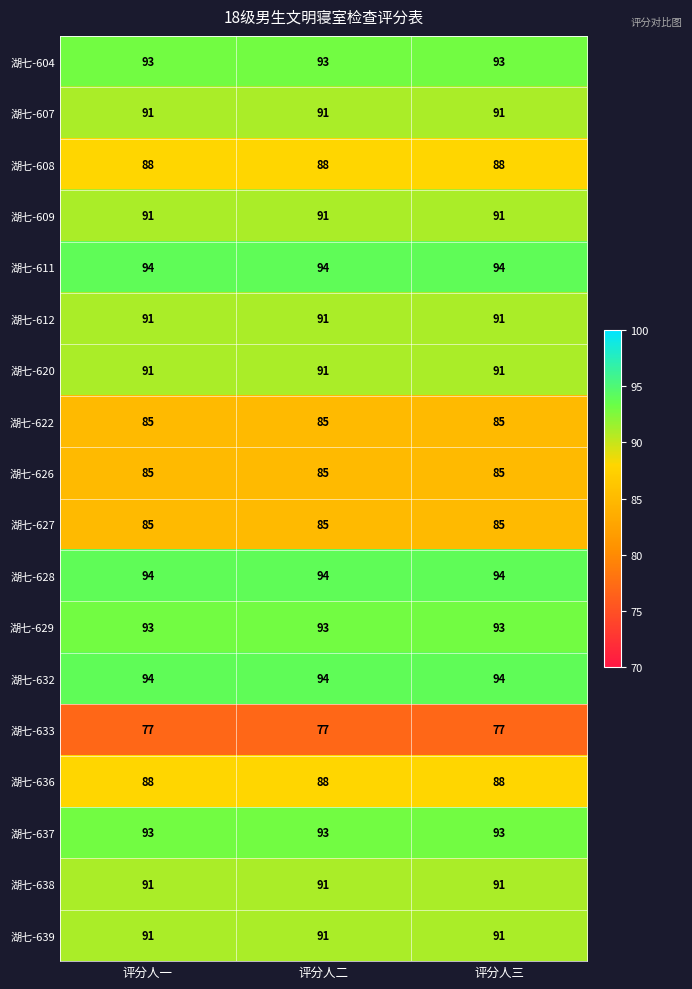

What is the difference between the highest and lowest values at 评分人三?

17